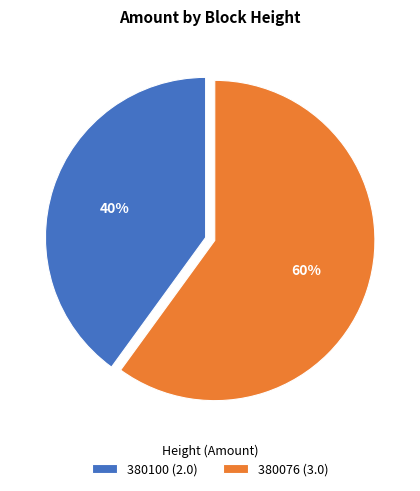

Which slice is the smallest?

380100